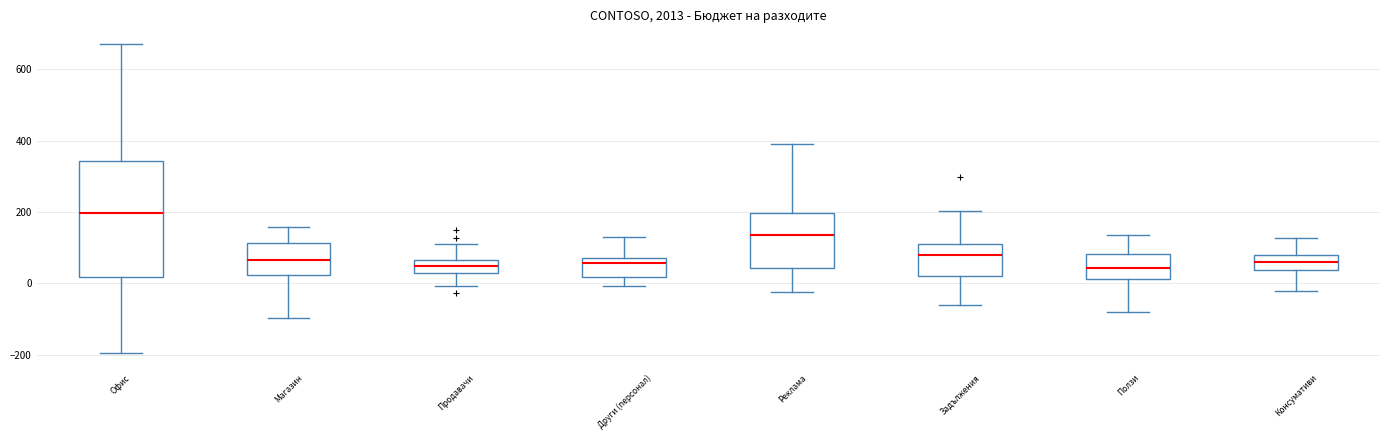

Reading left to right, transcribe this box plot: for each box, give where its median line is, the range the box spans, and where its two whiskers end, as read against the y-axis. The values are not printed on the chart, so give them approximately, as read against the axis.

Офис: median 200, box 20 to 340, whiskers -200 to 680
Магазин: median 60, box 20 to 120, whiskers -100 to 160
Продавачи: median 40, box 20 to 60, whiskers 0 to 100
Други (персонал): median 60, box 20 to 80, whiskers 0 to 120
Реклама: median 140, box 40 to 200, whiskers -20 to 400
Задължения: median 80, box 20 to 120, whiskers -60 to 200
Ползи: median 40, box 20 to 80, whiskers -80 to 140
Консумативи: median 60, box 40 to 80, whiskers -20 to 120